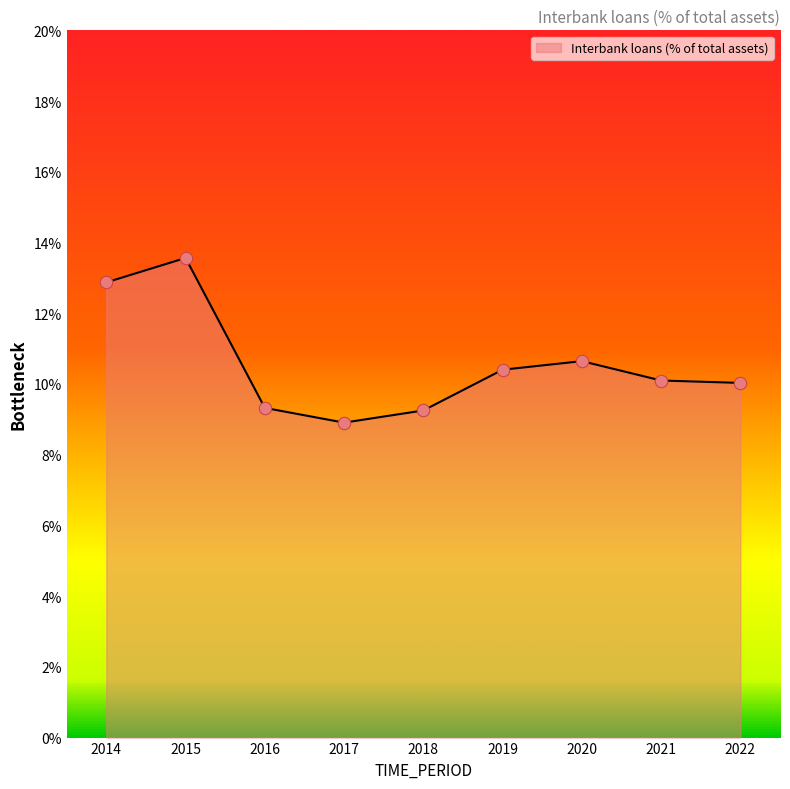

Between 2018 and 2014, which is larger?

2014